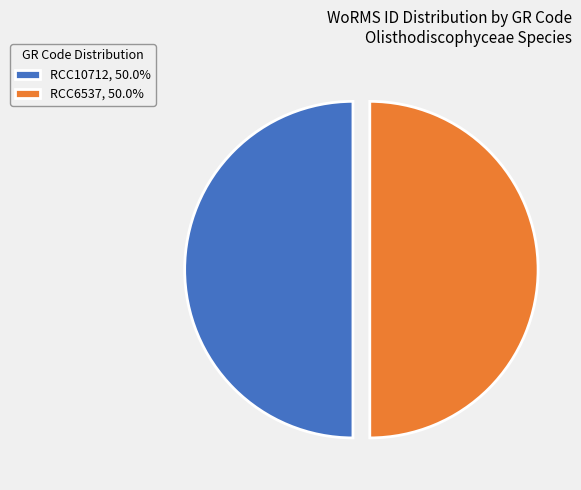

Is the sum of RCC6537, 50.0% and RCC10712, 50.0% greater than half?

Yes